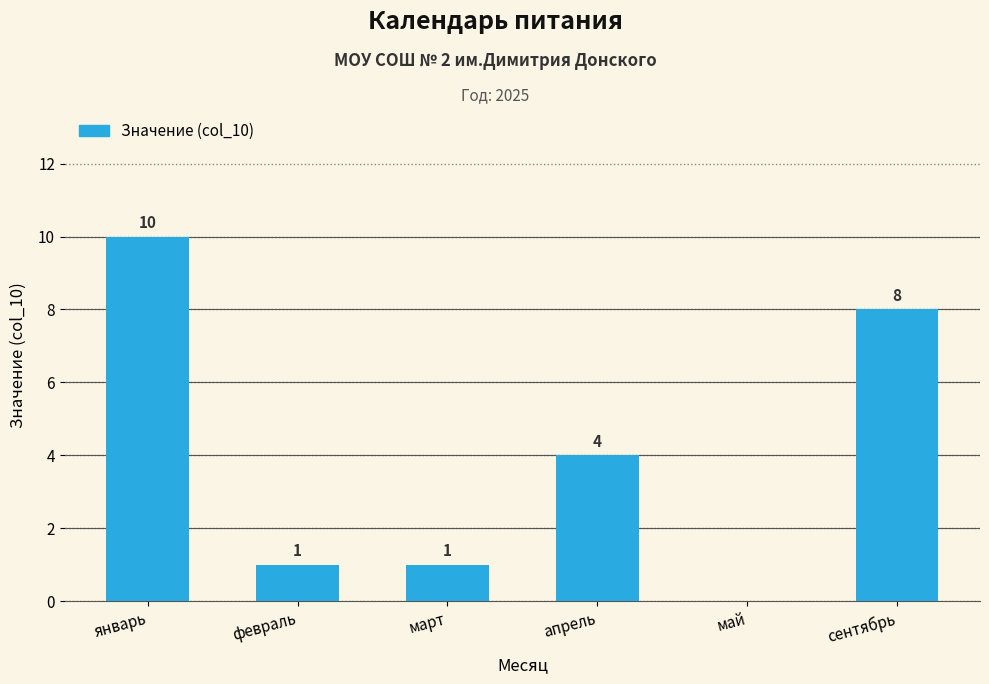

What is the change in value from апрель to сентябрь?

+4